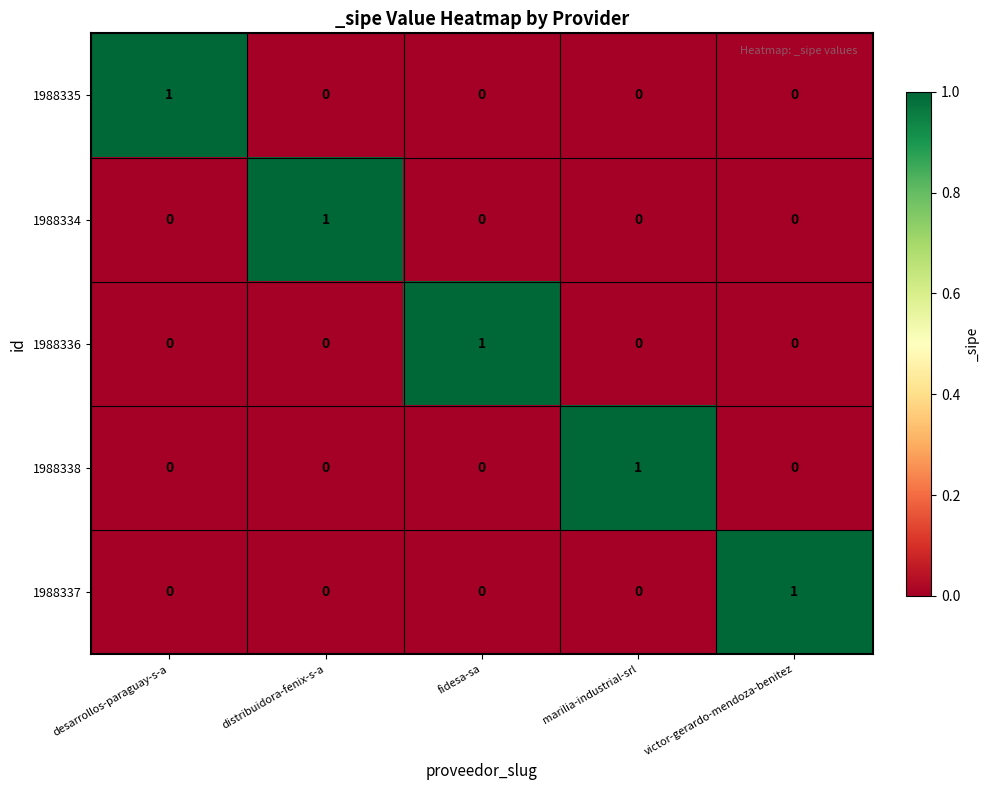

Is it true that 1988338 equals 0 at fidesa-sa?

True